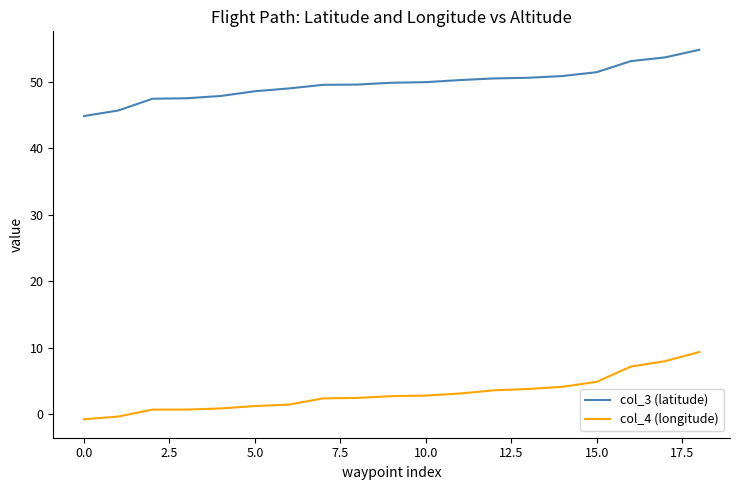

List the series in order of their peak value, highest first.

col_3 (latitude), col_4 (longitude)